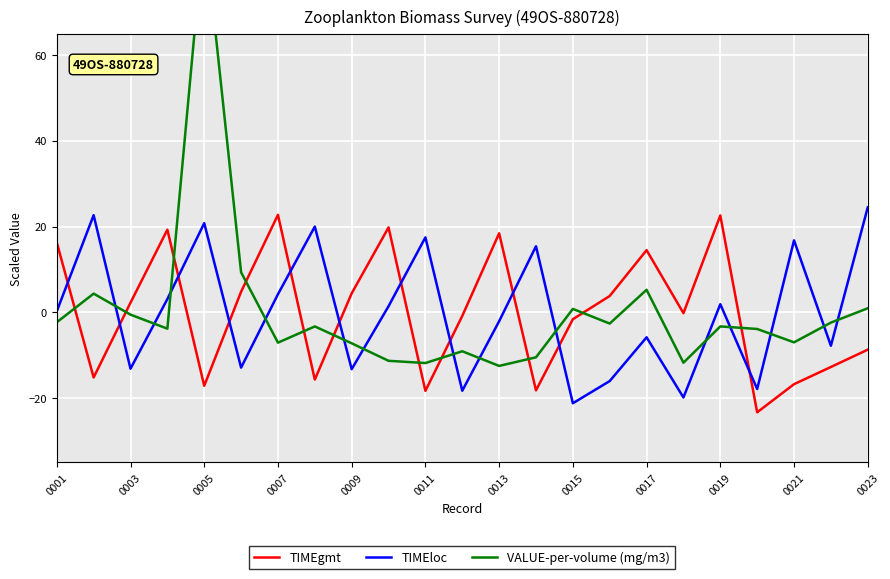

What is the maximum value for TIMEgmt?

22.7